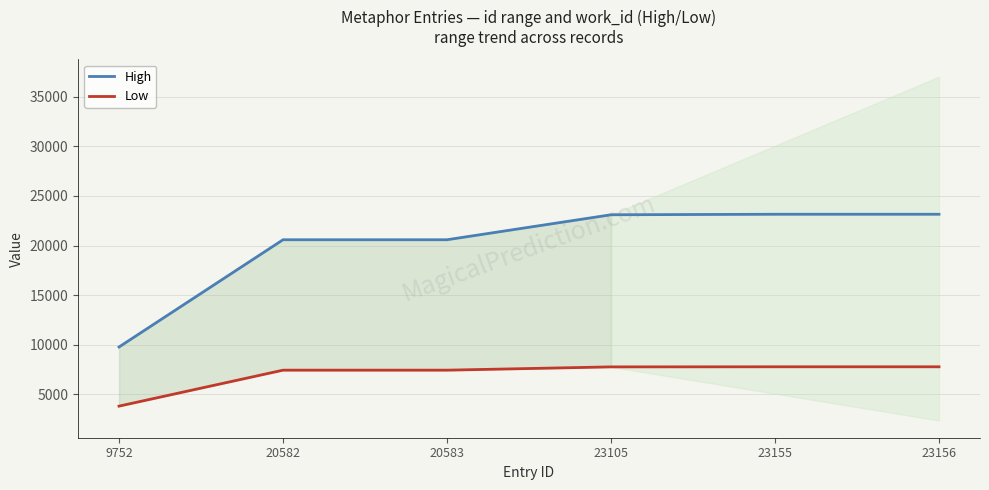

At which label does Low reach its peak?

23155